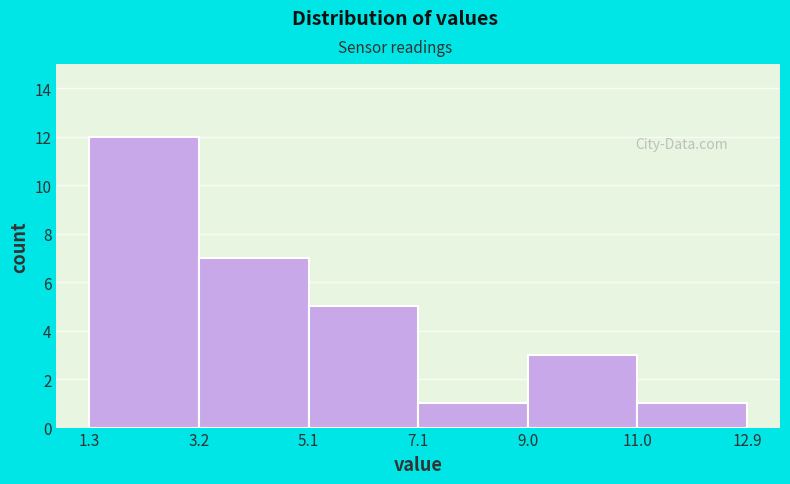

Reading left to right, list every bar in this chart as the range it spans on the x-axis followed by its height. The values are not printed on the chart, so give them approximately, as read against the axis.

1.3 to 3.2: 12
3.2 to 5.1: 7
5.1 to 7.1: 5
7.1 to 9.0: 1
9.0 to 11.0: 3
11.0 to 12.9: 1